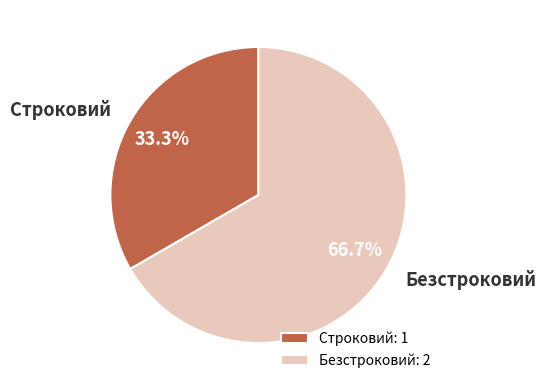

Which category has the biggest portion of the pie?

Безстроковий